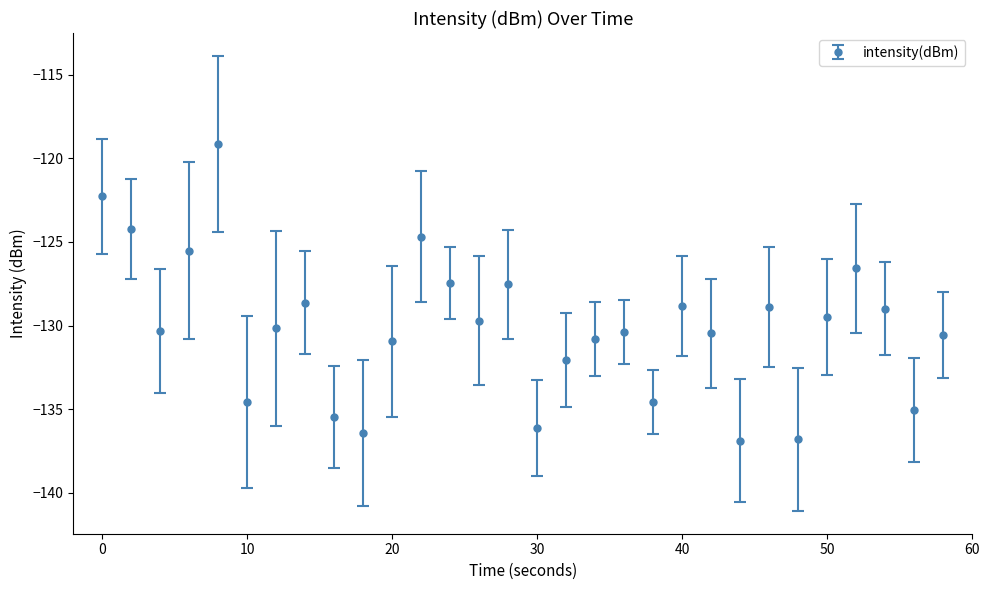

What is the difference between the maximum and second lowest values?

17.7